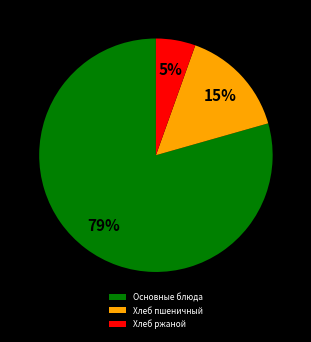

Is it true that Хлеб пшеничный is 22% of the pie?

False